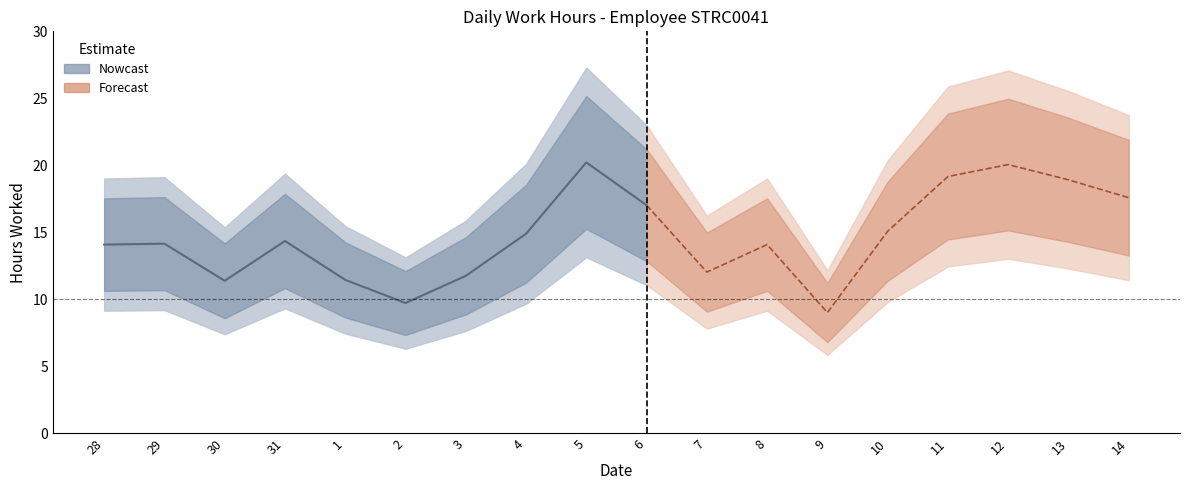

Rank the categories by value from lowest to highest.

9, 2, 30, 1, 3, 7, 28, 8, 29, 31, 4, 10, 6, 14, 13, 11, 12, 5